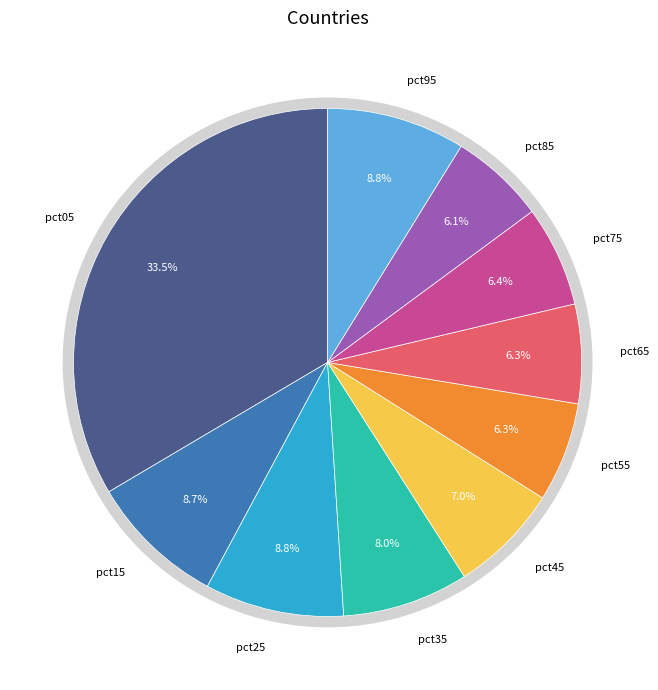

Count the number of slices in the pie.

10